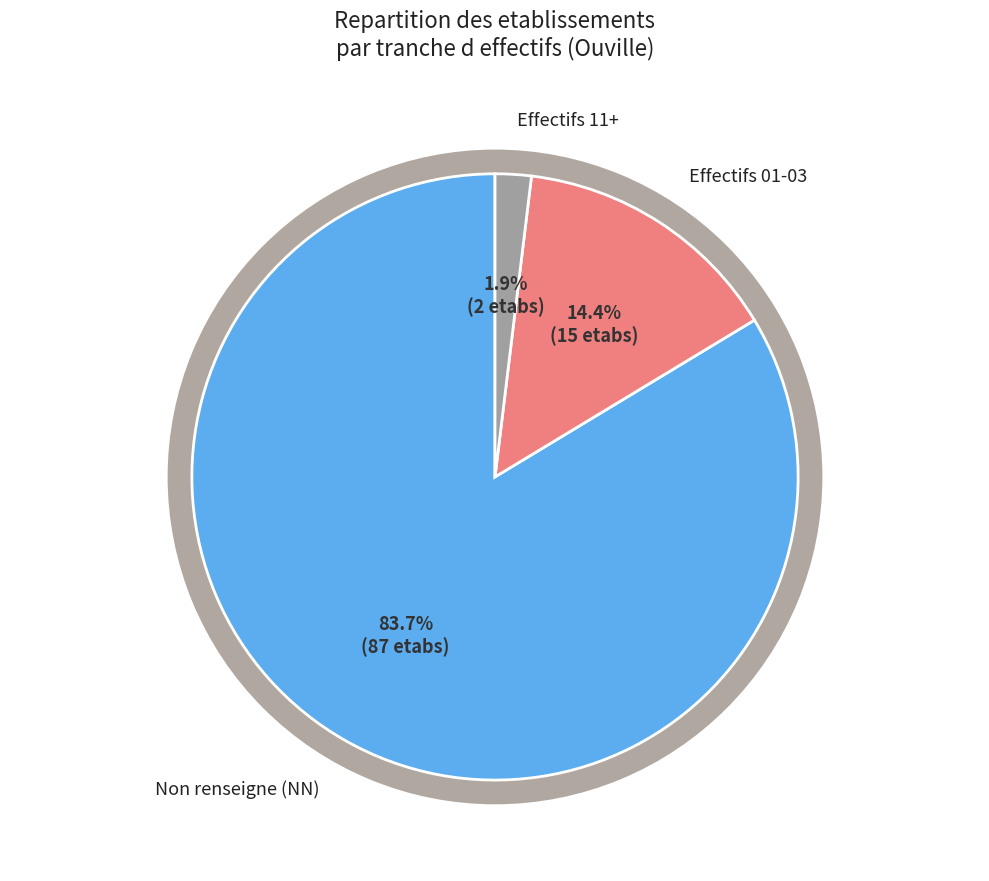

Does 02 represent more than half of the total?

No